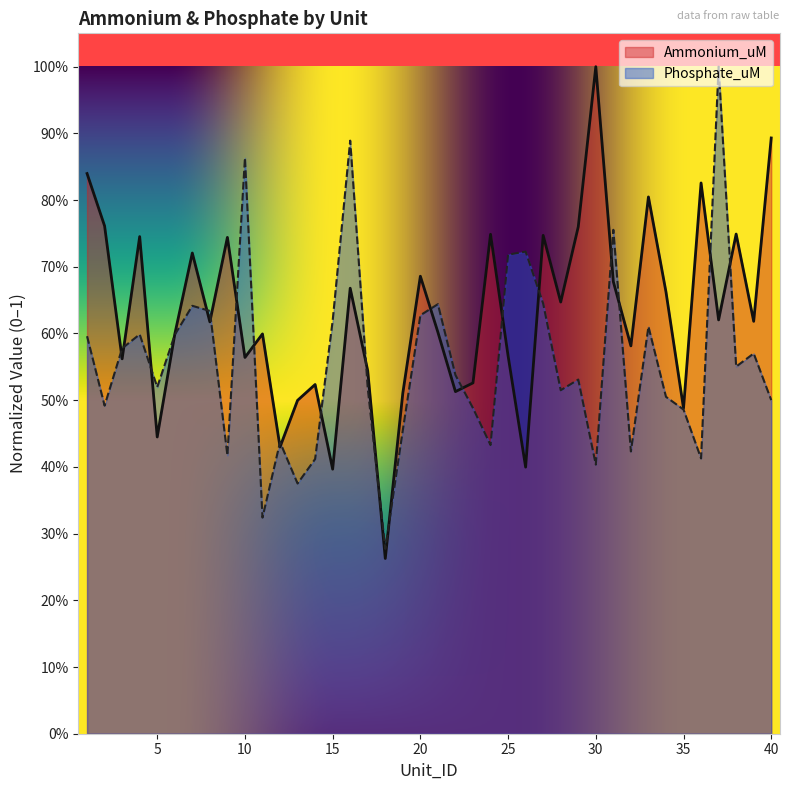

What is the smallest value displayed?

0.3